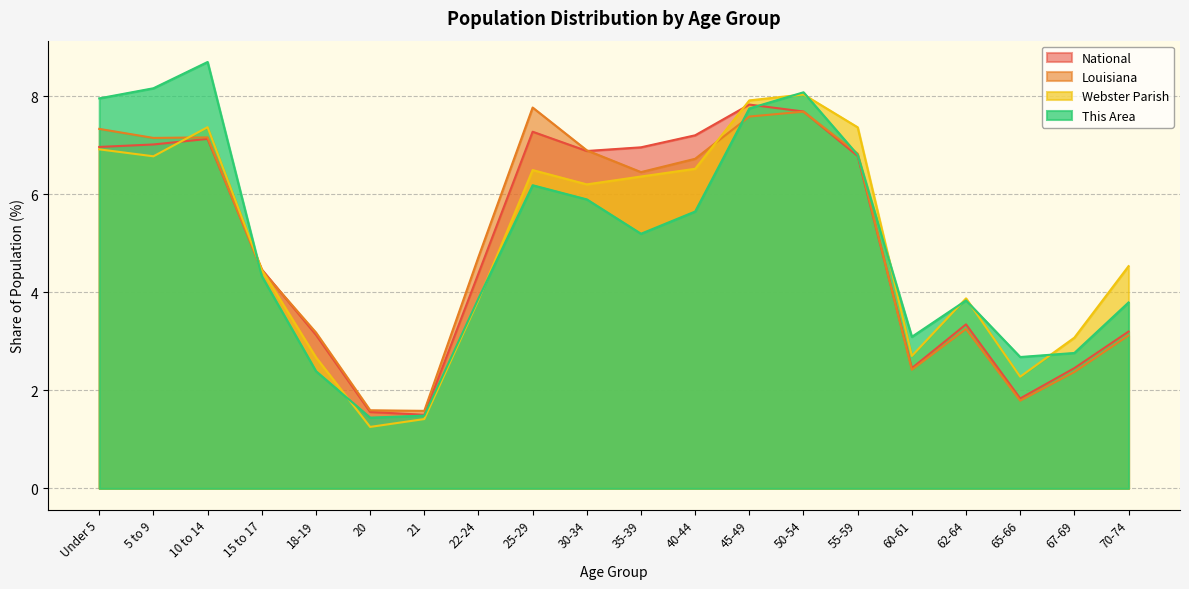

True or false: This Area and Louisiana cross at least once.

True